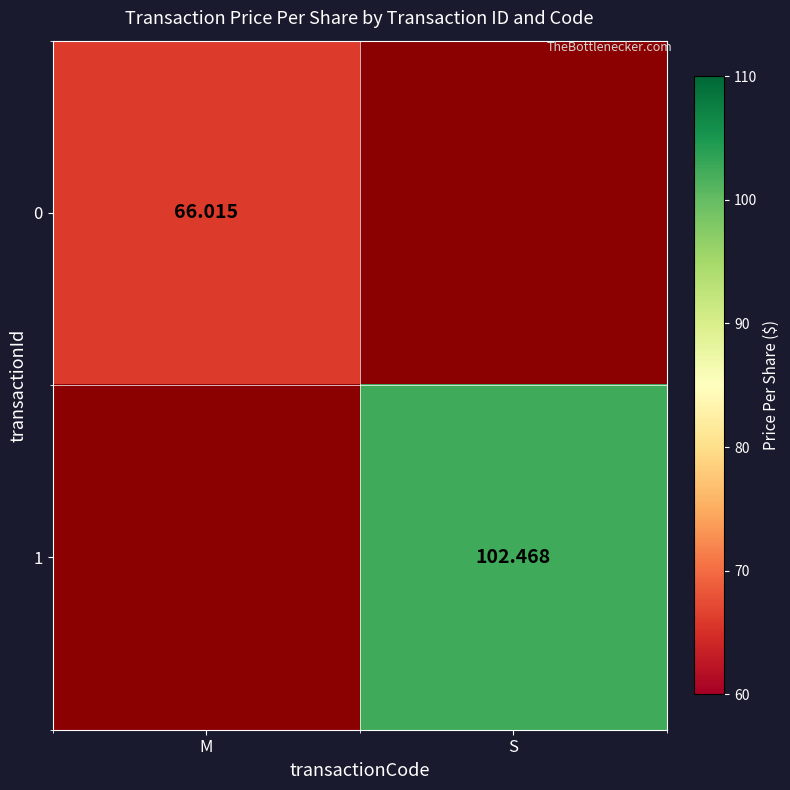

How many series are shown in this chart?

2